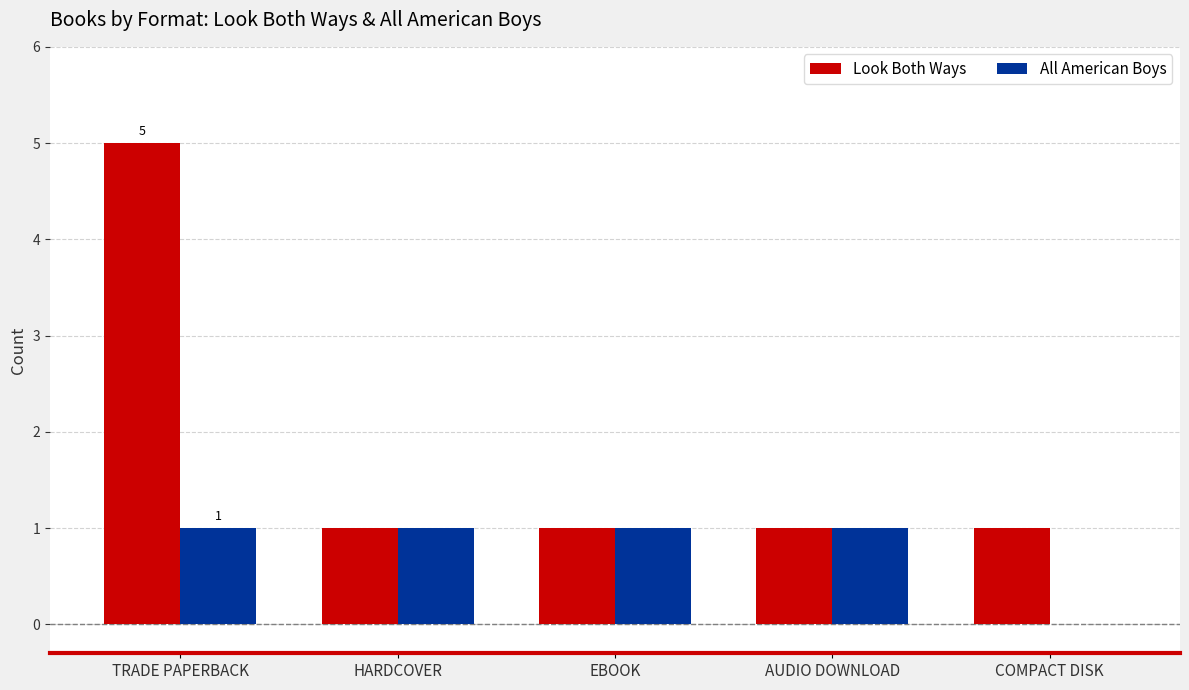

Between AUDIO DOWNLOAD and COMPACT DISK, which series saw the biggest shift?

All American Boys